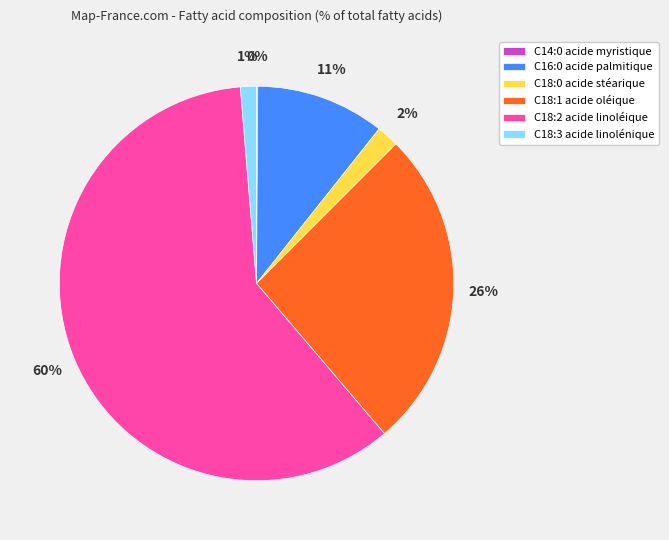

Is the sum of C18:1 acide oléique and C18:3 acide linolénique greater than half?

No